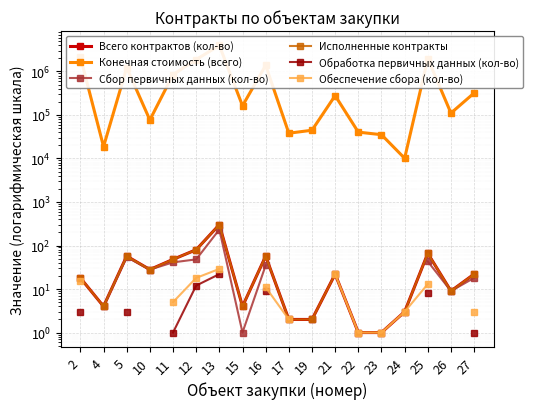

What is the difference between the maximum and minimum values in the Исполненные контракты series?

300.0